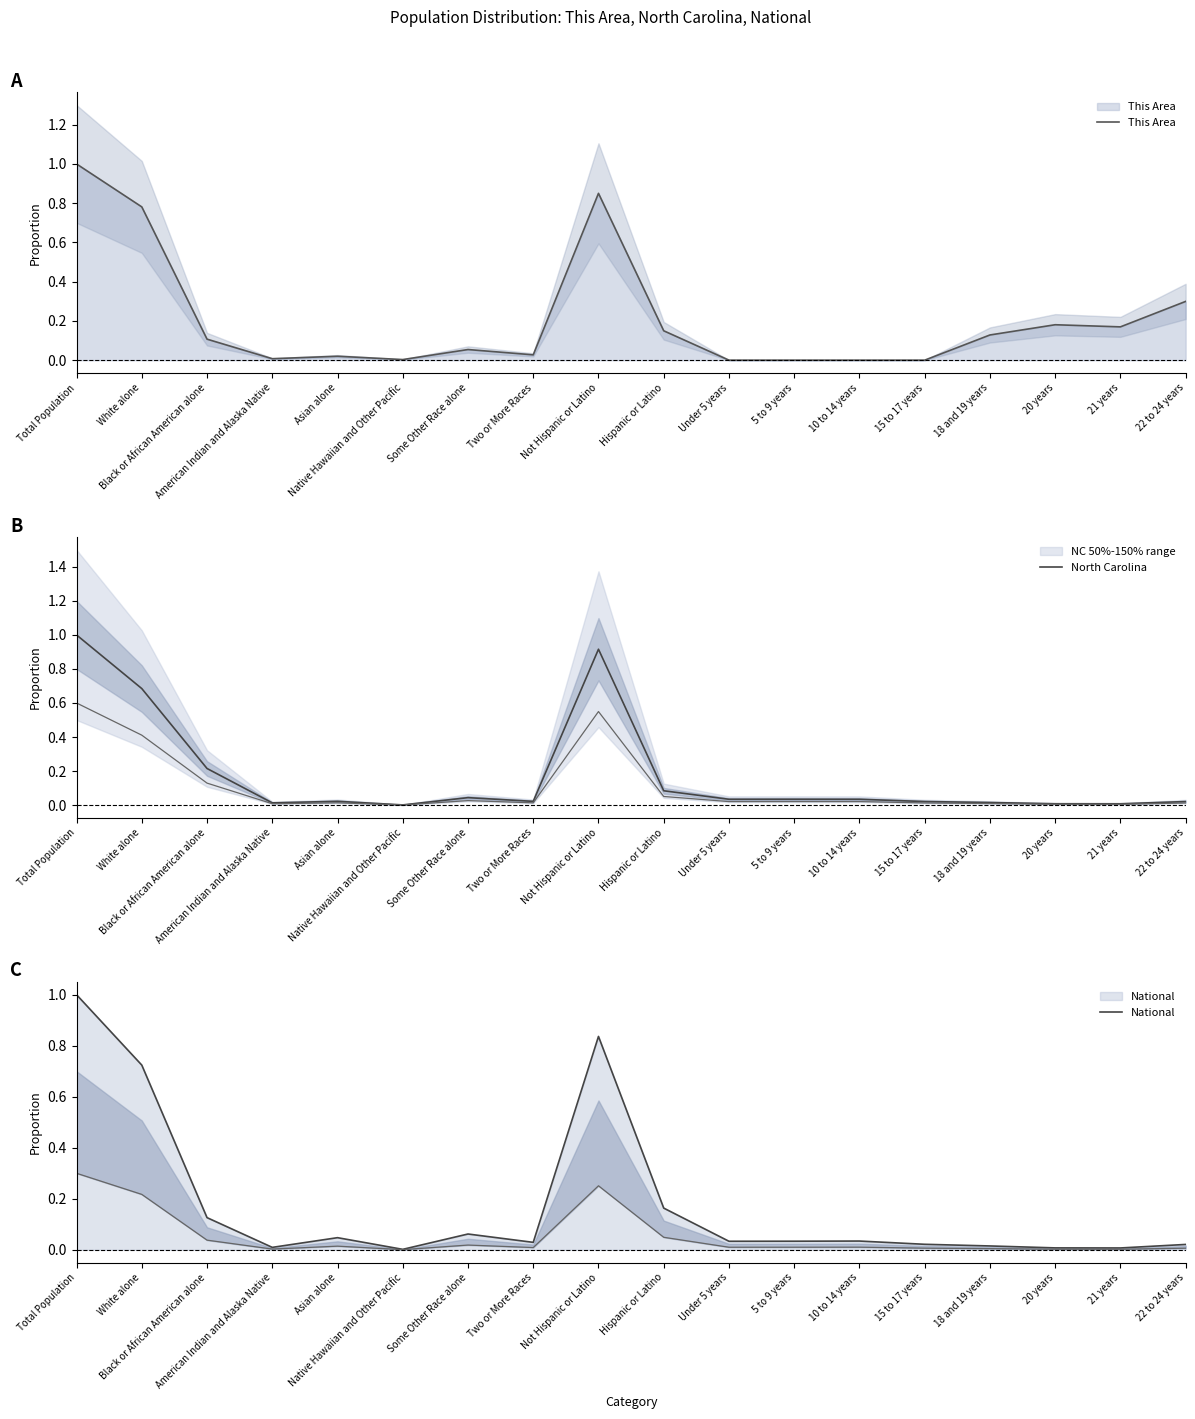

True or false: National and North Carolina intersect in this chart.

True